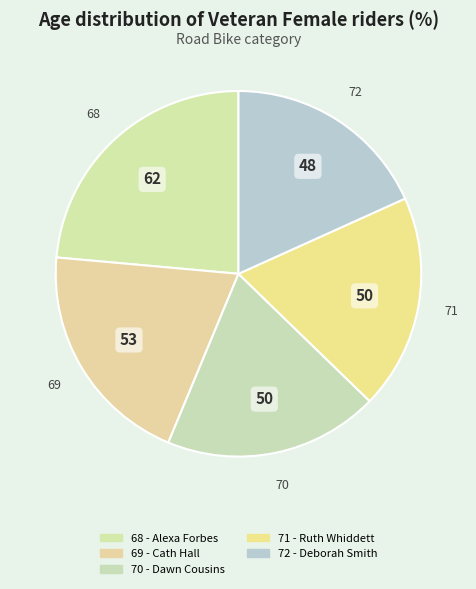

The 68 - Alexa Forbes slice represents 38% of the pie. True or false?

False